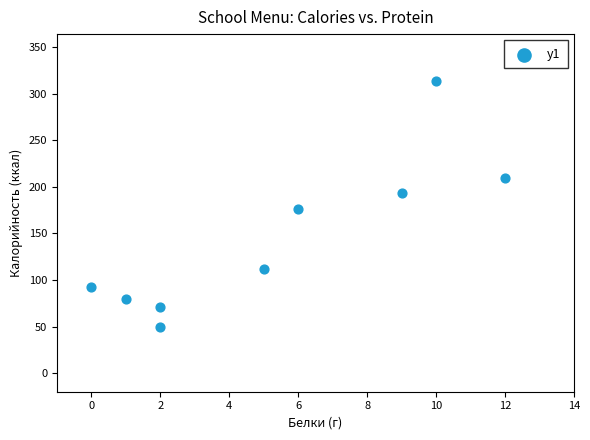

What Y value in the scatter plot is closest to 182?

176